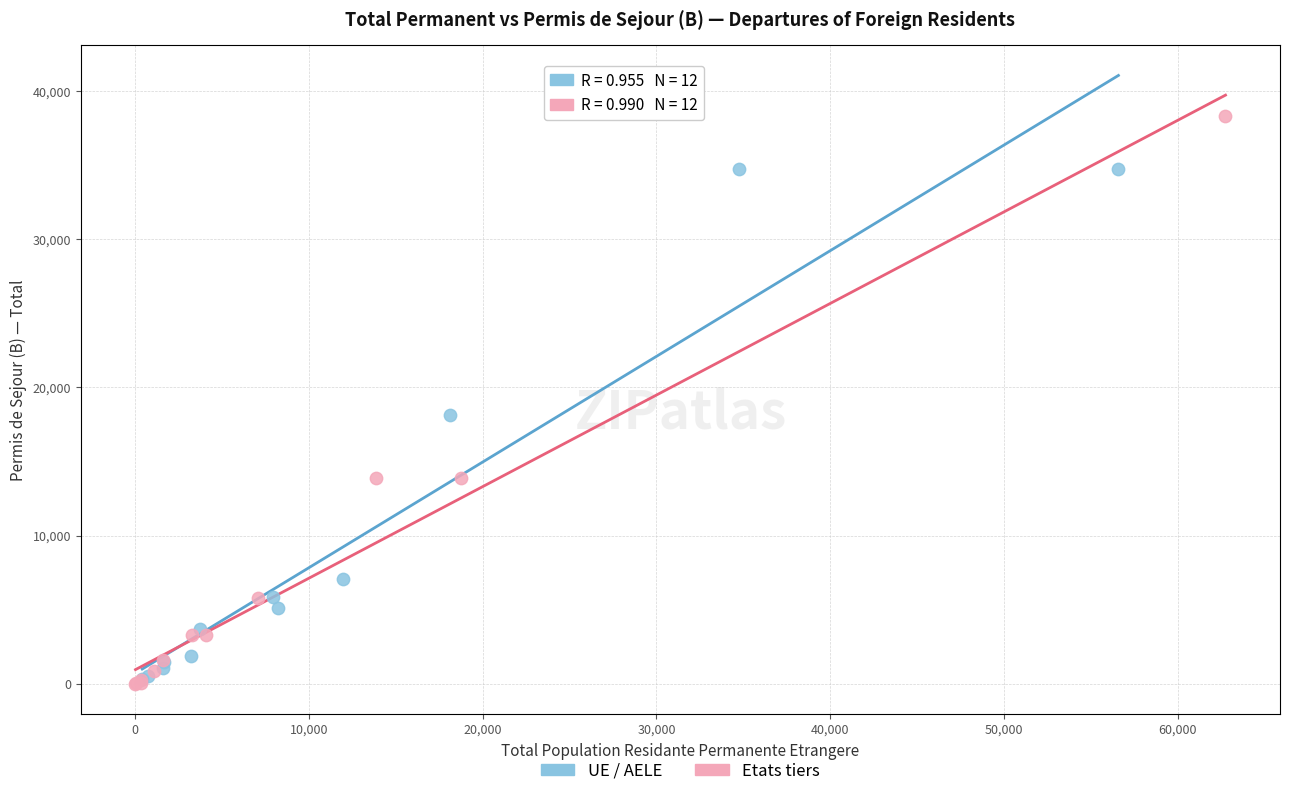

Which series has the largest Y range (max minus min)?

Etats tiers